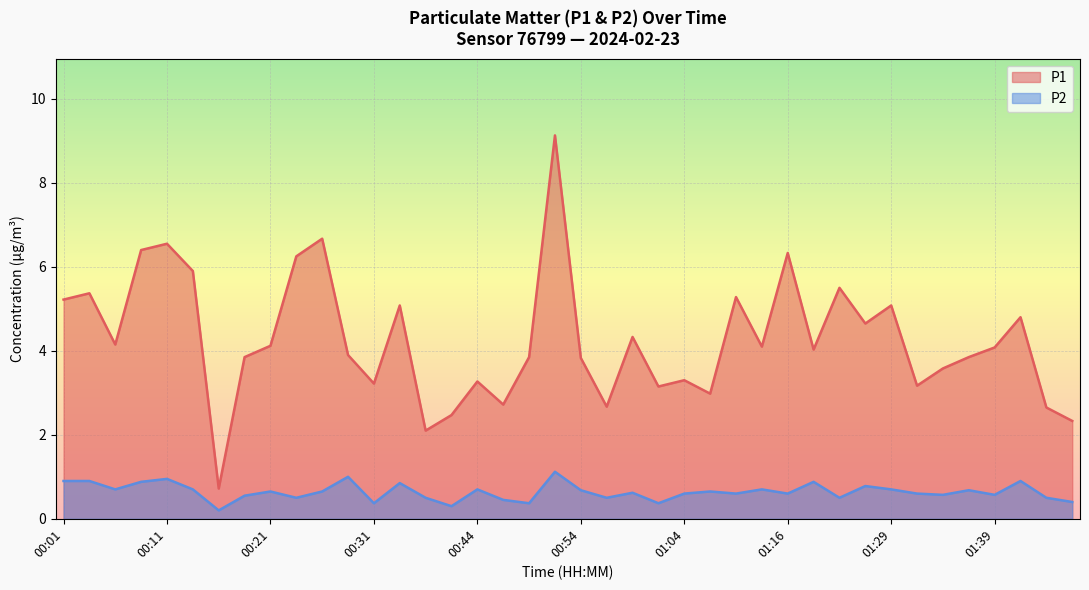

Reading left to right, what are all the values shown in this chart?

P1: 00:01=5.2	00:04=5.4	00:06=4.2	00:09=6.4	00:11=6.5	00:14=5.9	00:16=0.7	00:19=3.9	00:21=4.1	00:24=6.2	00:26=6.7	00:29=3.9	00:31=3.2	00:34=5.1	00:36=2.1	00:41=2.5	00:44=3.3	00:46=2.7	00:49=3.9	00:51=9.1	00:54=3.8	00:56=2.7	00:59=4.3	01:01=3.1	01:04=3.3	01:09=3.0	01:11=5.3	01:14=4.1	01:16=6.3	01:21=4.0	01:24=5.5	01:26=4.7	01:29=5.1	01:31=3.2	01:34=3.6	01:36=3.9	01:39=4.1	01:41=4.8	01:44=2.6	01:46=2.3
P2: 00:01=0.9	00:04=0.9	00:06=0.7	00:09=0.9	00:11=0.9	00:14=0.7	00:16=0.2	00:19=0.6	00:21=0.7	00:24=0.5	00:26=0.7	00:29=1.0	00:31=0.4	00:34=0.8	00:36=0.5	00:41=0.3	00:44=0.7	00:46=0.5	00:49=0.4	00:51=1.1	00:54=0.7	00:56=0.5	00:59=0.6	01:01=0.4	01:04=0.6	01:09=0.7	01:11=0.6	01:14=0.7	01:16=0.6	01:21=0.9	01:24=0.5	01:26=0.8	01:29=0.7	01:31=0.6	01:34=0.6	01:36=0.7	01:39=0.6	01:41=0.9	01:44=0.5	01:46=0.4